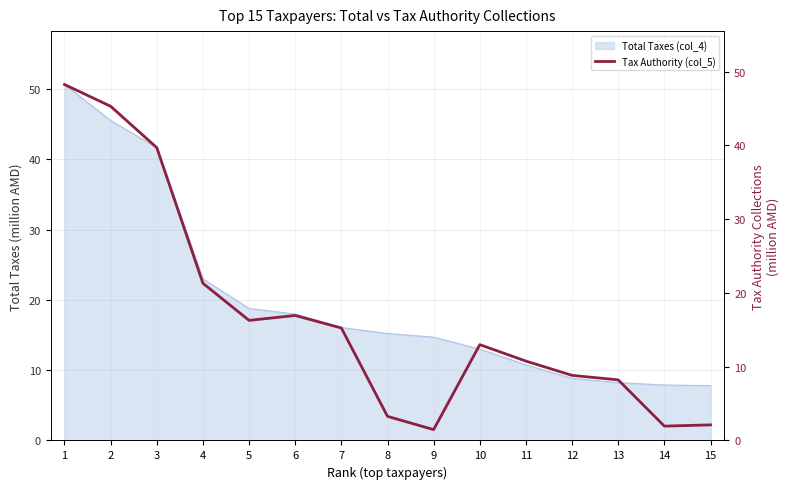

Is it true that Total Taxes (col_4) equals 18.0 at 6?

True